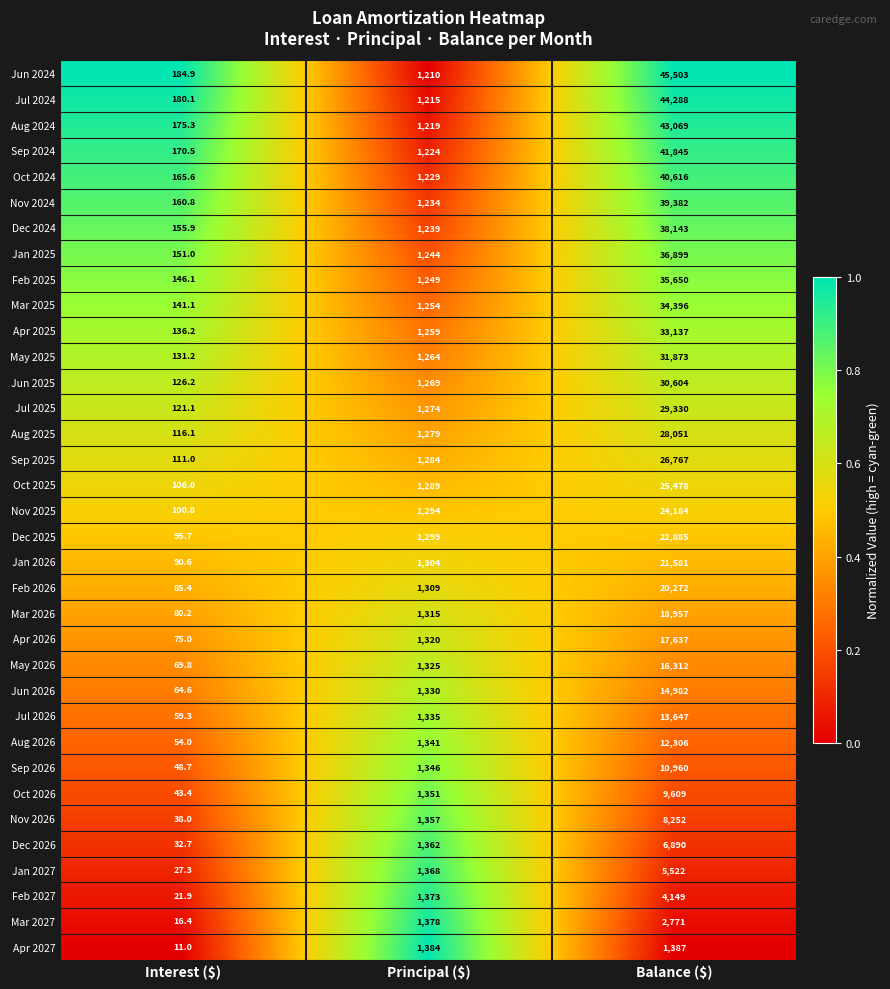

Is it true that Oct 2025 equals 331.4 at Principal ($)?

False